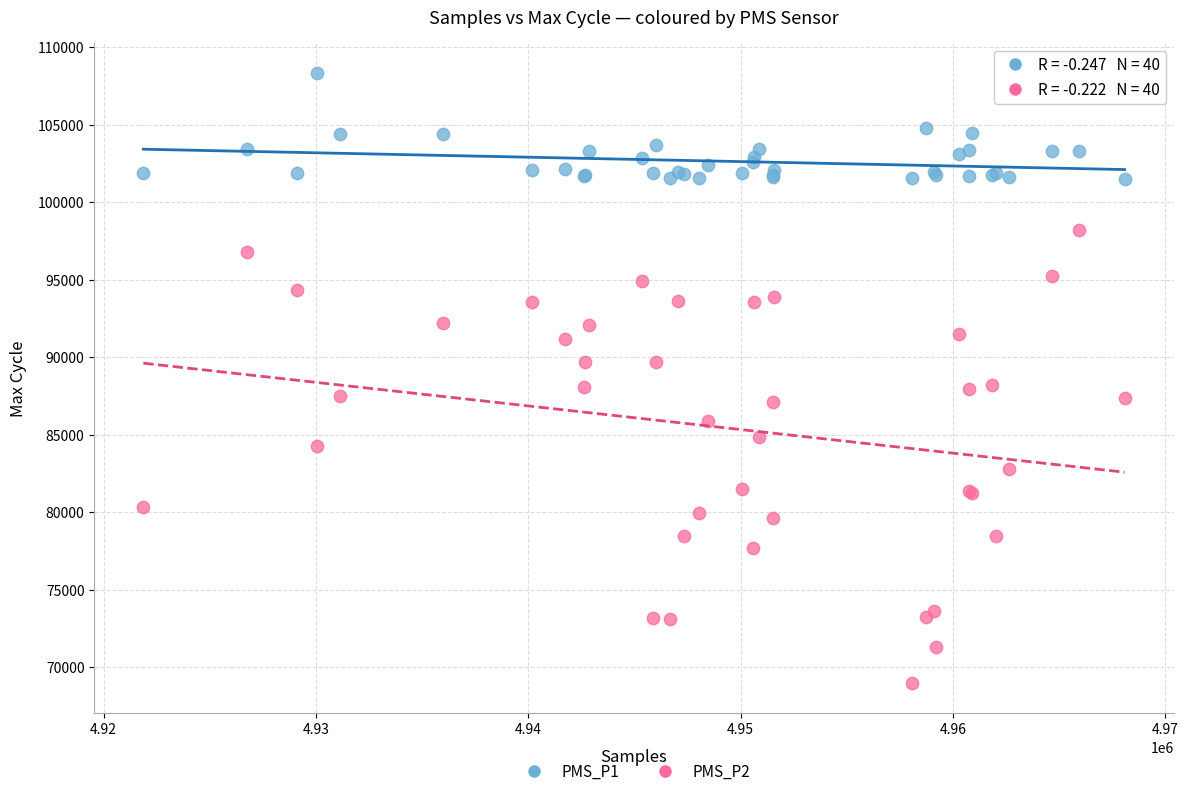

Which series has the widest spread of Y values?

PMS_P2